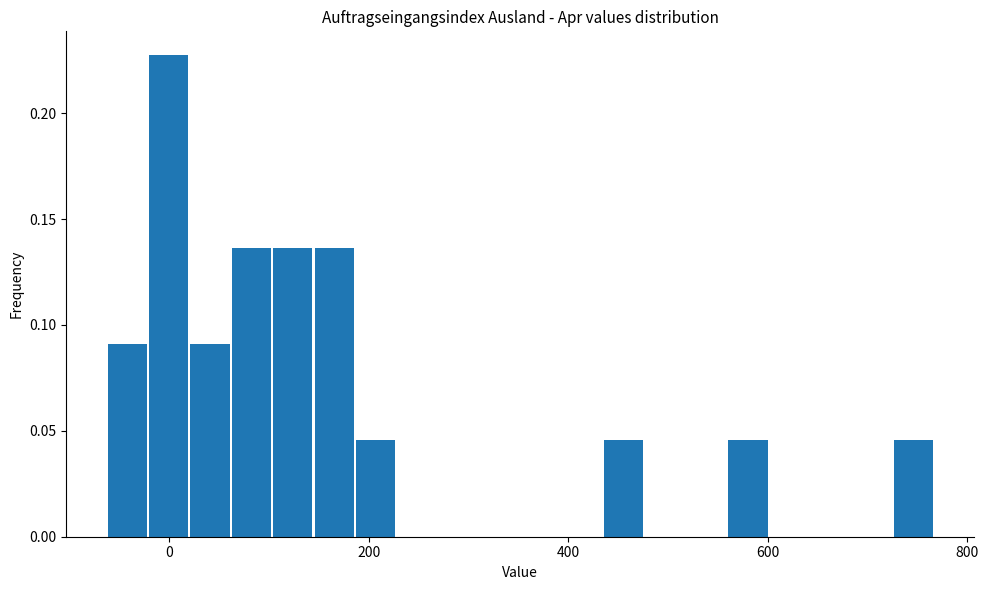

Around what value on the x-axis is the tallest bar? Give the approximate position of its centre, as read against the axis.

0